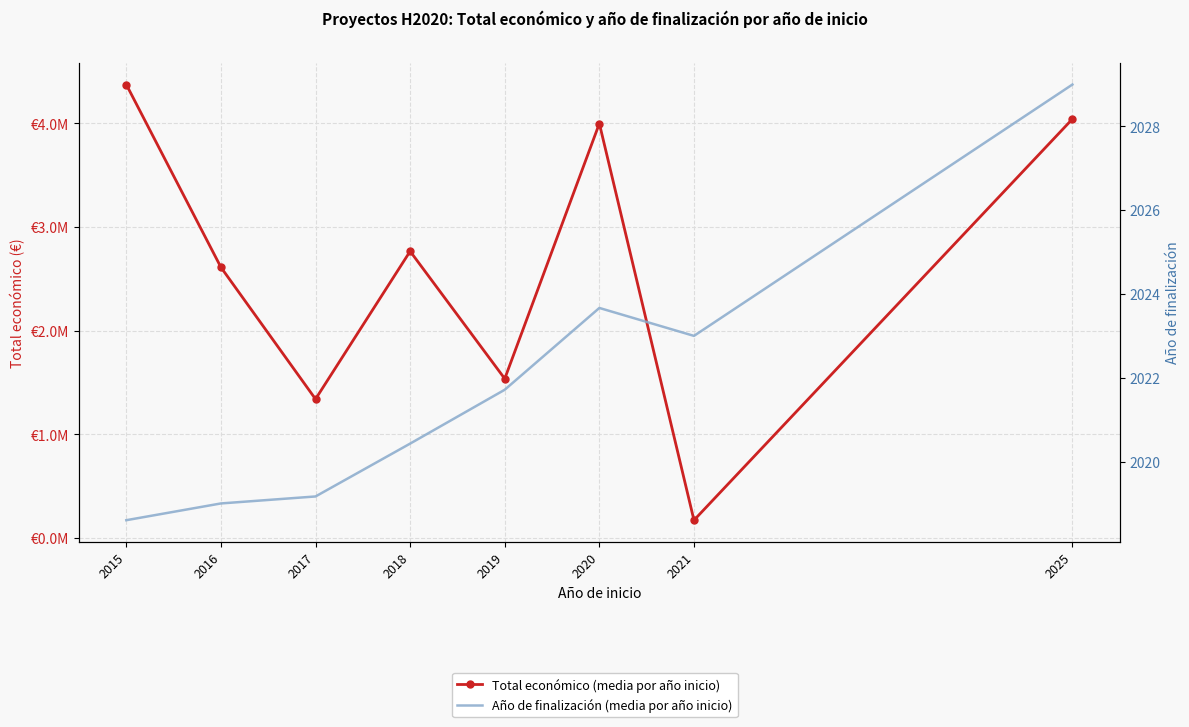

At which category does Año de finalización (media por año inicio) reach its first local peak?

2020